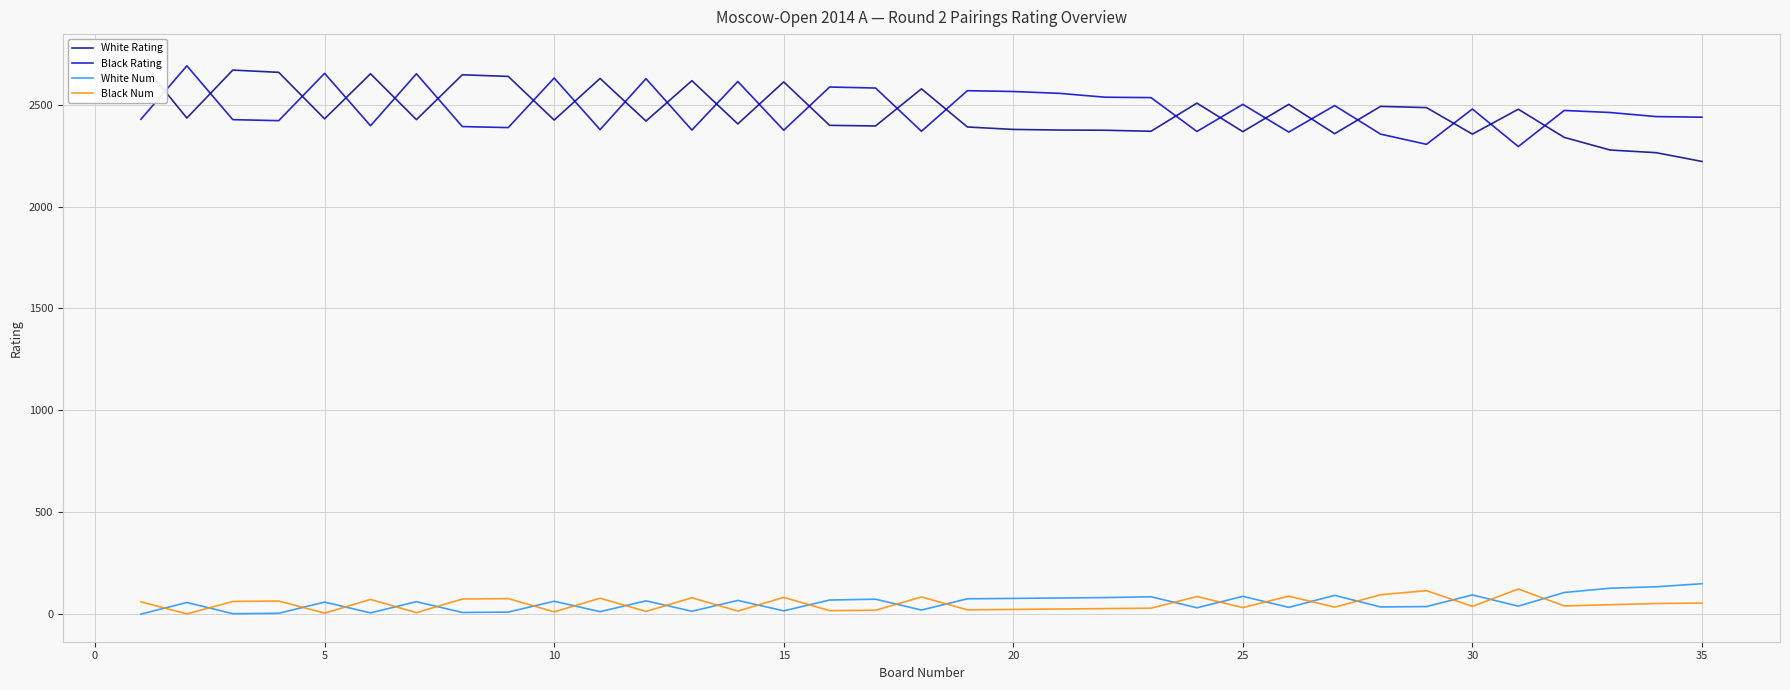

How many data points in Black Rating are above 2461?

17